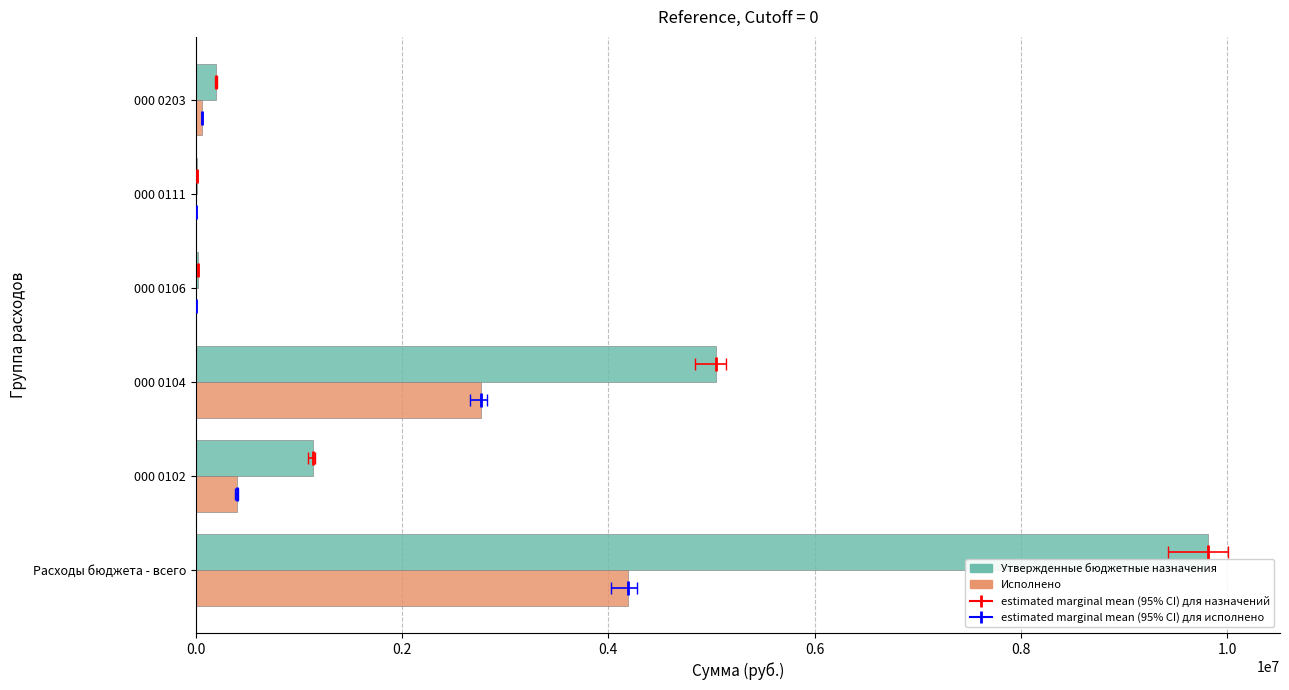

What is the difference between the maximum and minimum values in the Утвержденные бюджетные назначения series?

9805397.1